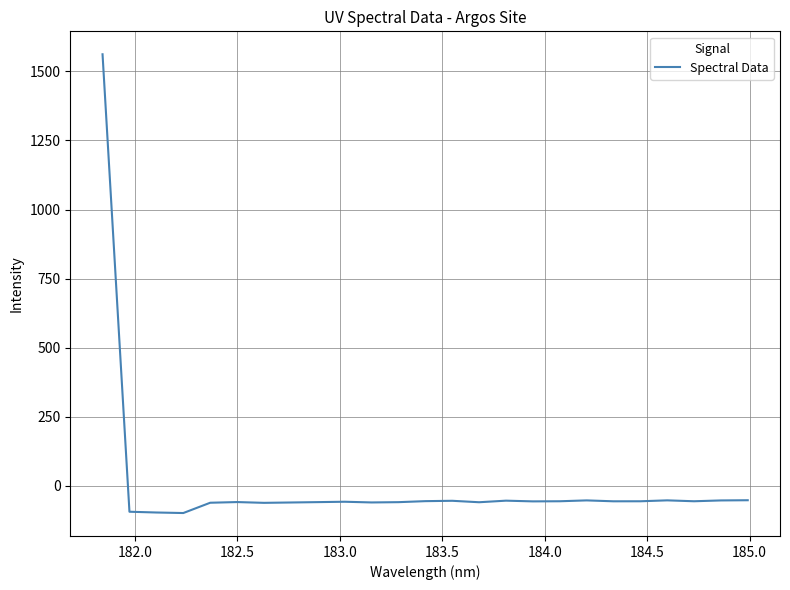

What is the smallest value displayed?

-98.0